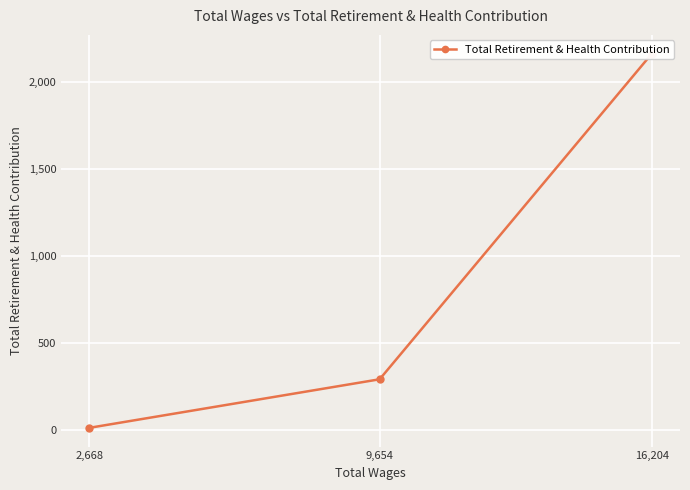

True or false: the data shows 11 at 2,668.

True